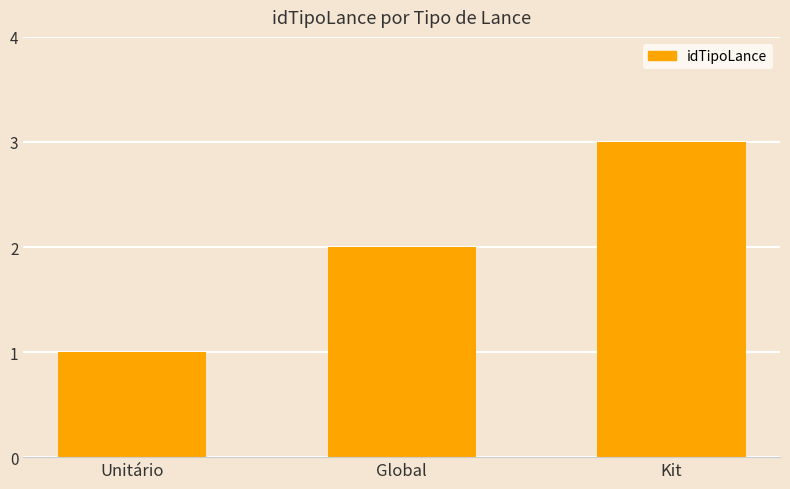

What is the average value?

2